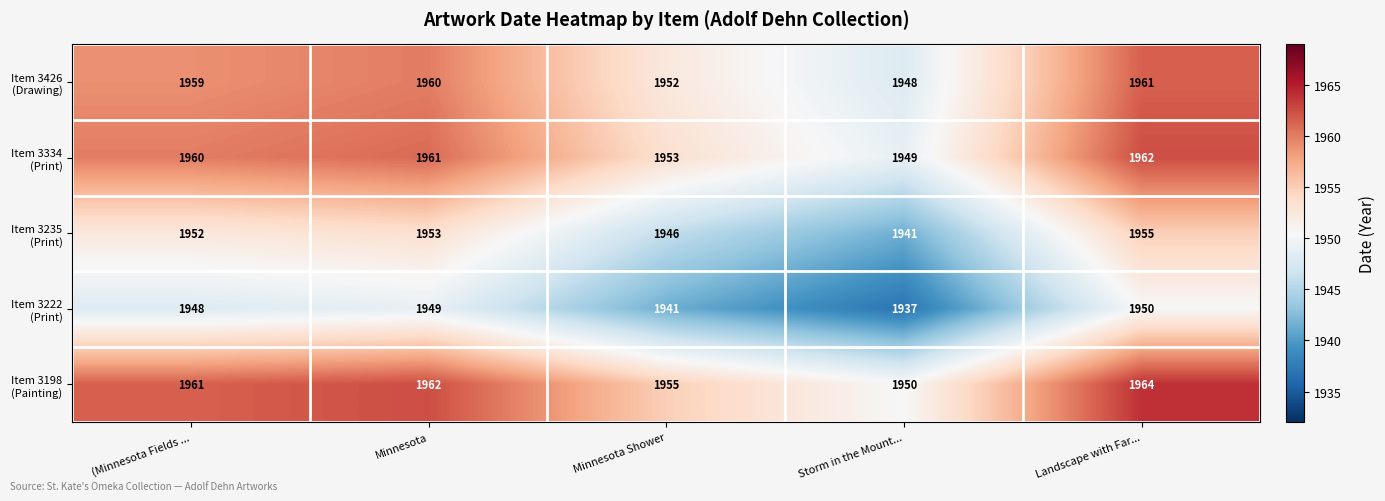

What is the spread (max minus min) of values at (Minnesota Fields ...?

13